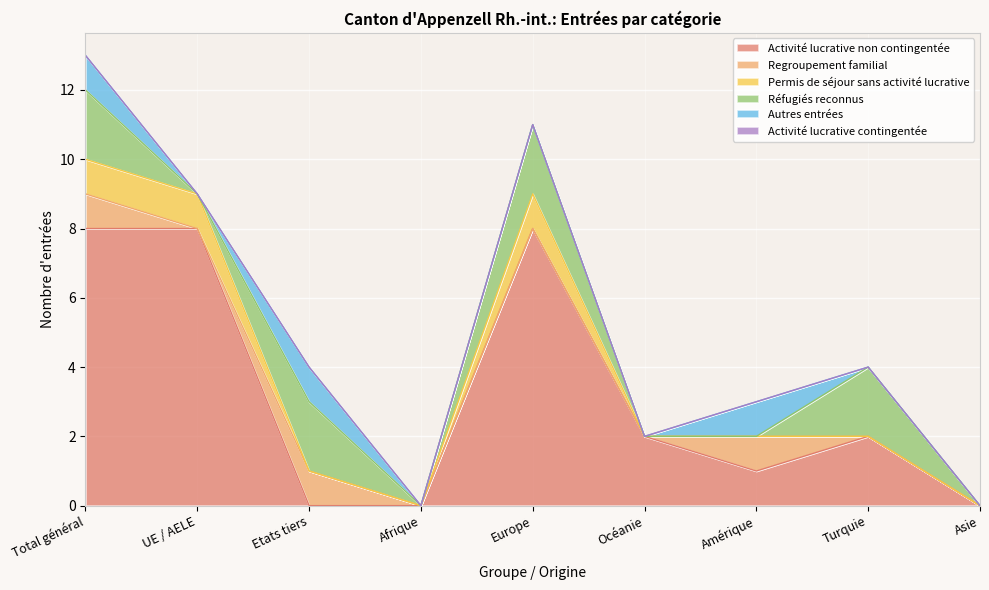

How many interior local valleys does the Réfugiés reconnus series have?

2